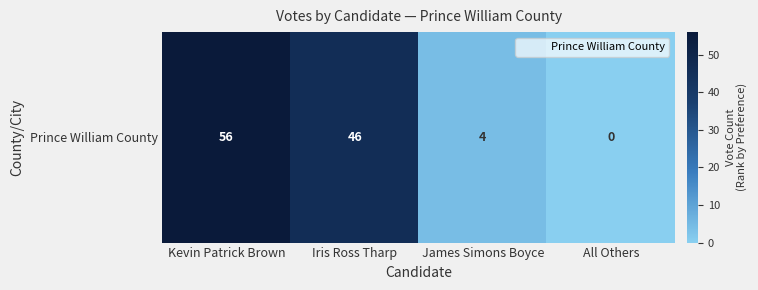

Reading left to right, transcribe all the data shown in this chart.

56	46	4	0